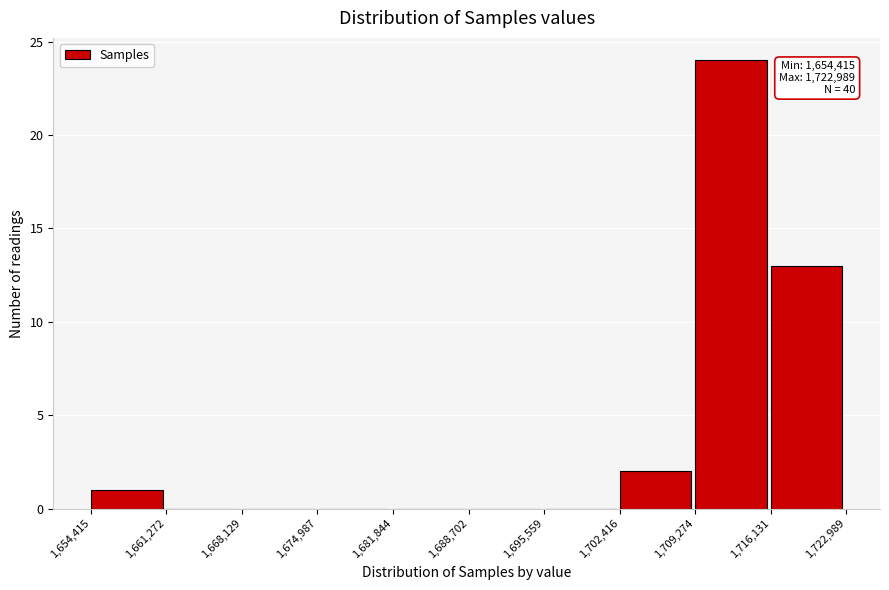

Over which range of the x-axis is the bar tallest?

1,709,274 to 1,716,131